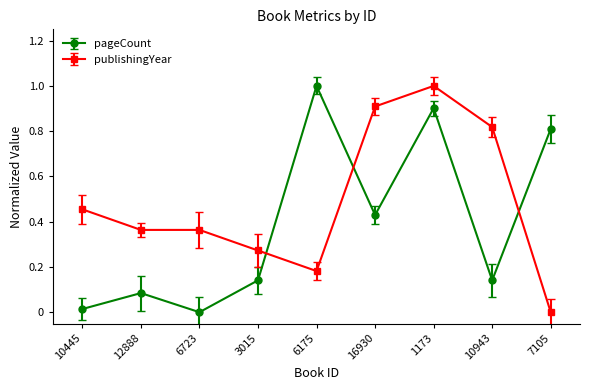

Between 6175 and 16930, which series saw the biggest shift?

publishingYear